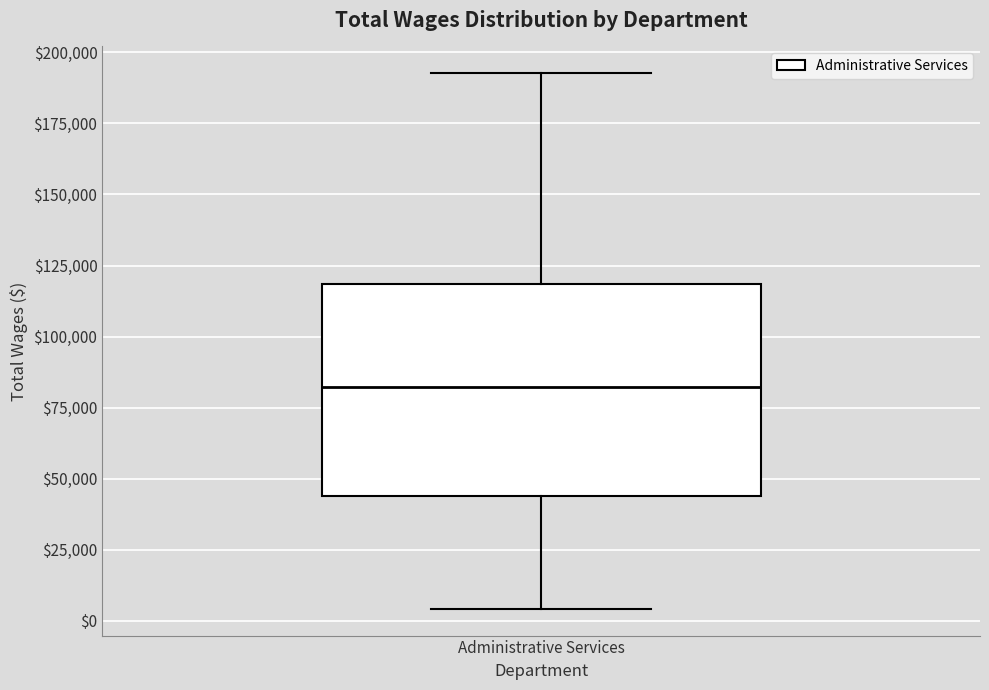

Where does the upper whisker of the box for Administrative Services end on the y-axis? The values are not printed on the chart, so give them approximately, as read against the axis.

195000